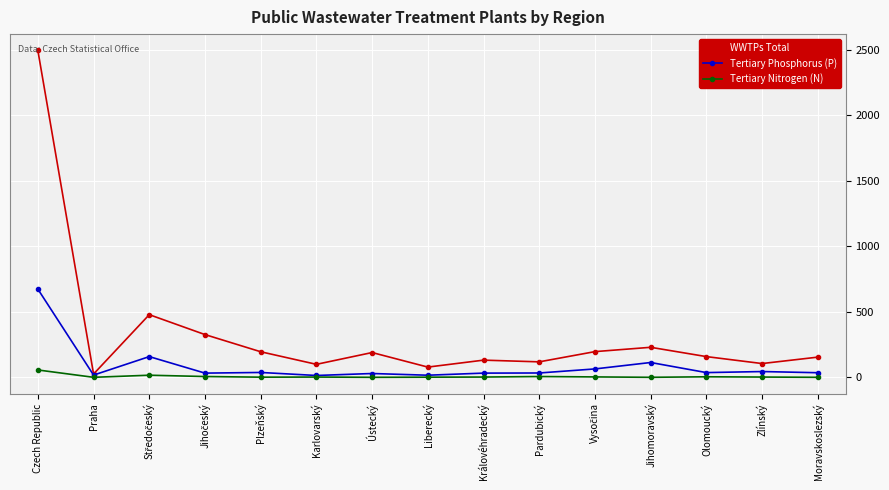

Rank the series by their maximum value, from highest to lowest.

WWTPs Total, Tertiary Phosphorus (P), Tertiary Nitrogen (N)